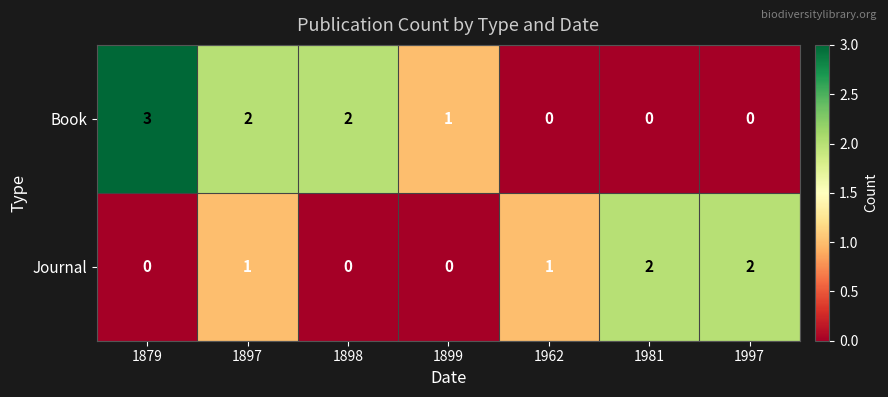

What is the sum of all Journal values?

6